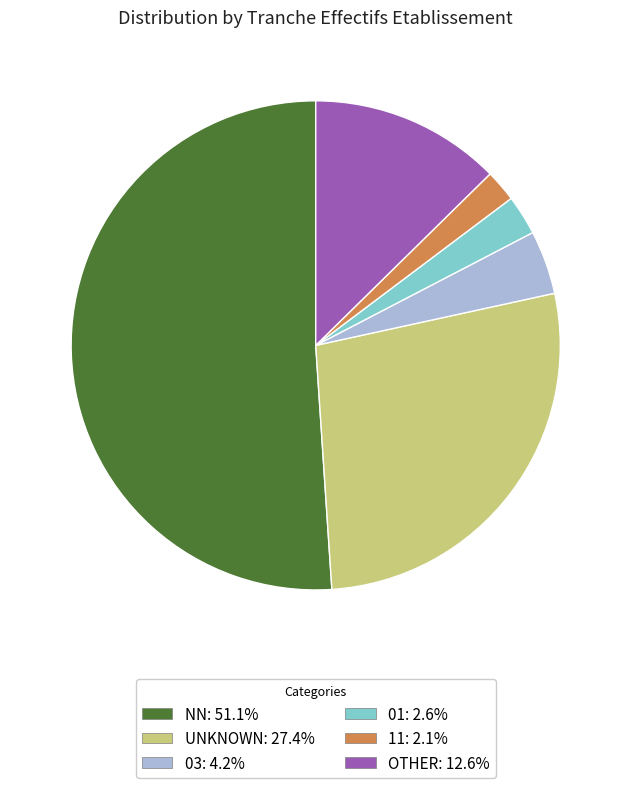

Does any single category account for the majority?

Yes